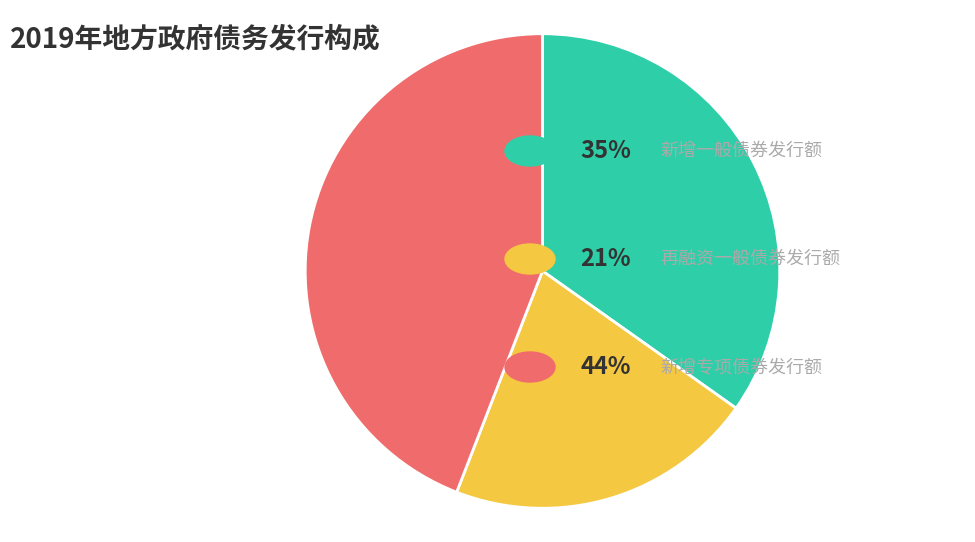

Does any single category account for the majority?

No